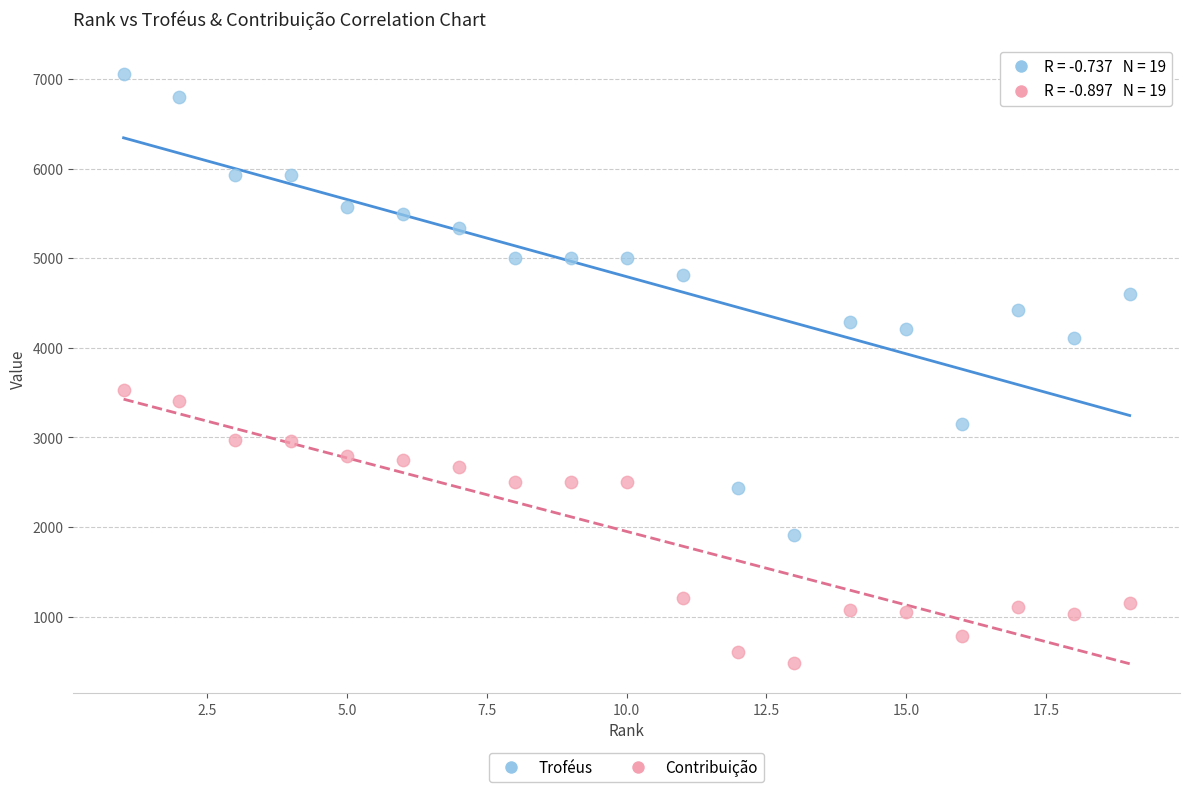

Which series reaches the minimum Y coordinate?

Contribuição